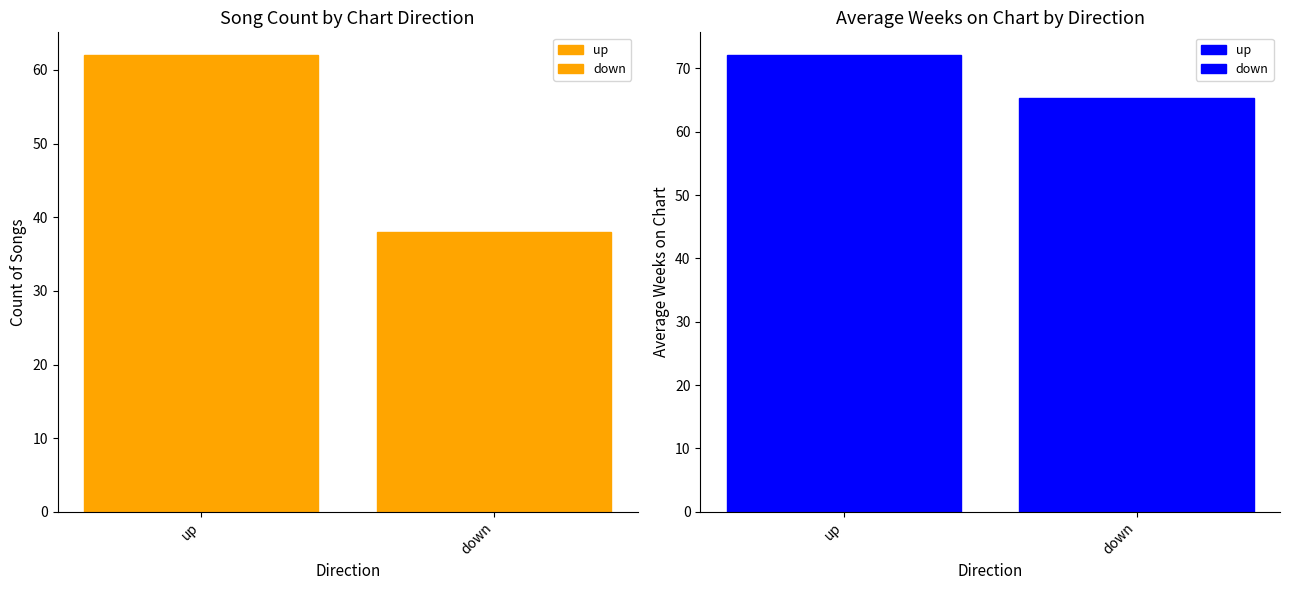

The Count series shows 38.0 at down. True or false?

True